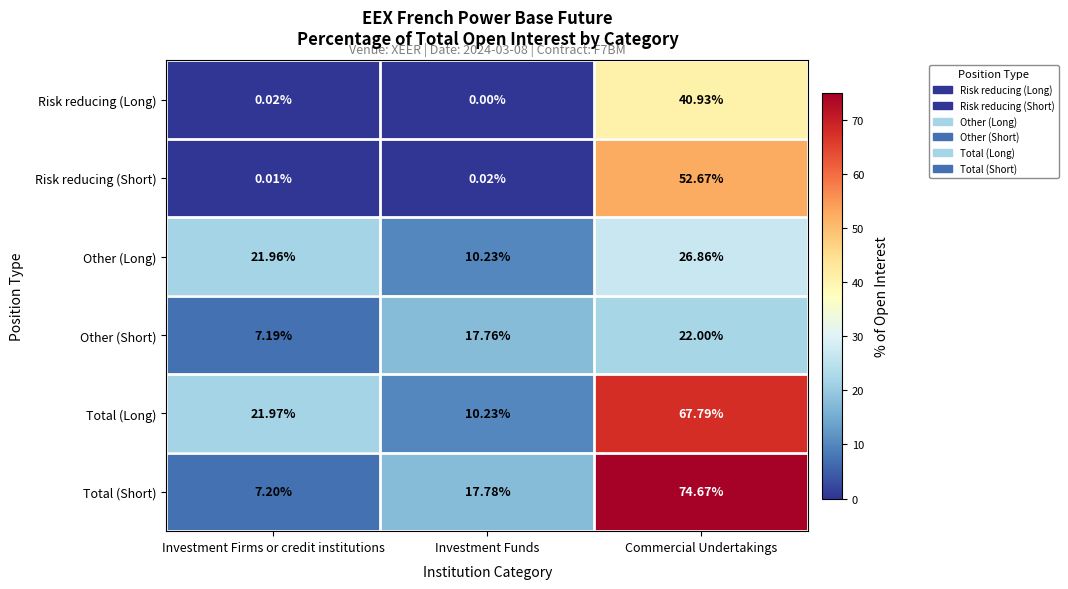

Which series has the widest spread of values?

Total (Short)